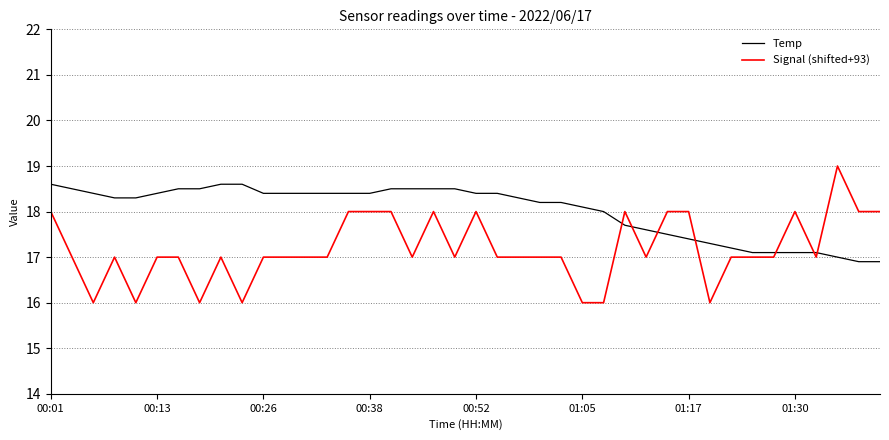

What is the lowest value of the Signal (shifted+93) series?

16.0